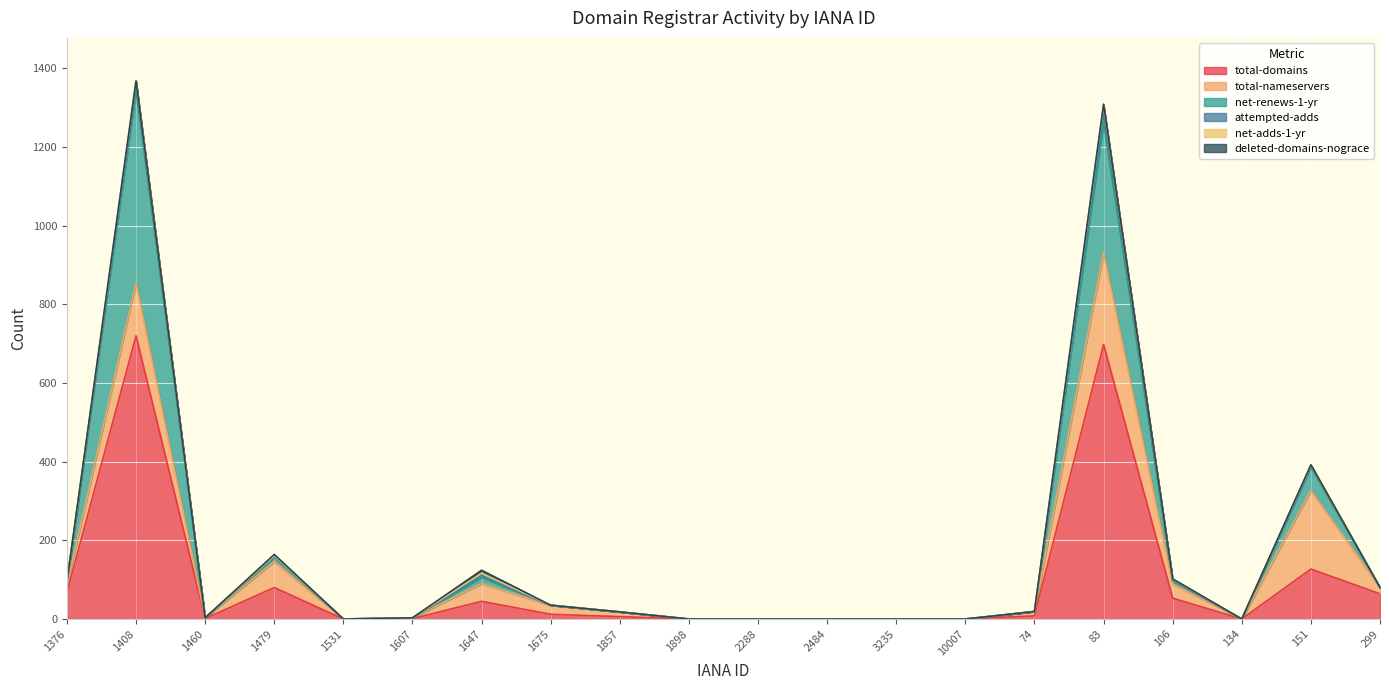

What is the label of the 3rd point from the right?

134